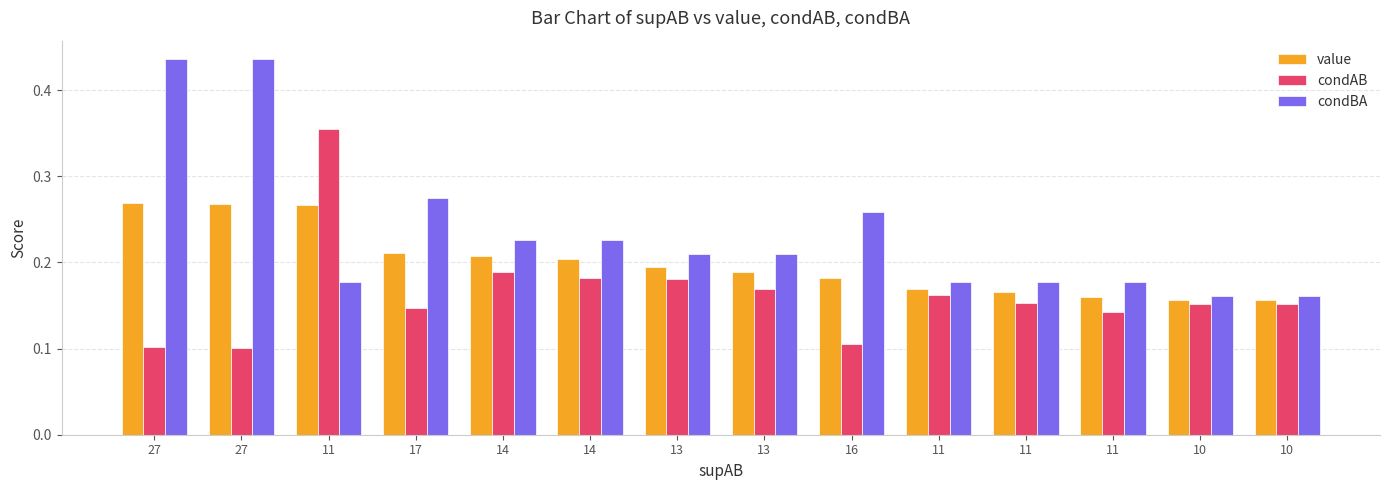

What is the spread (max minus min) of values at 11?

0.2